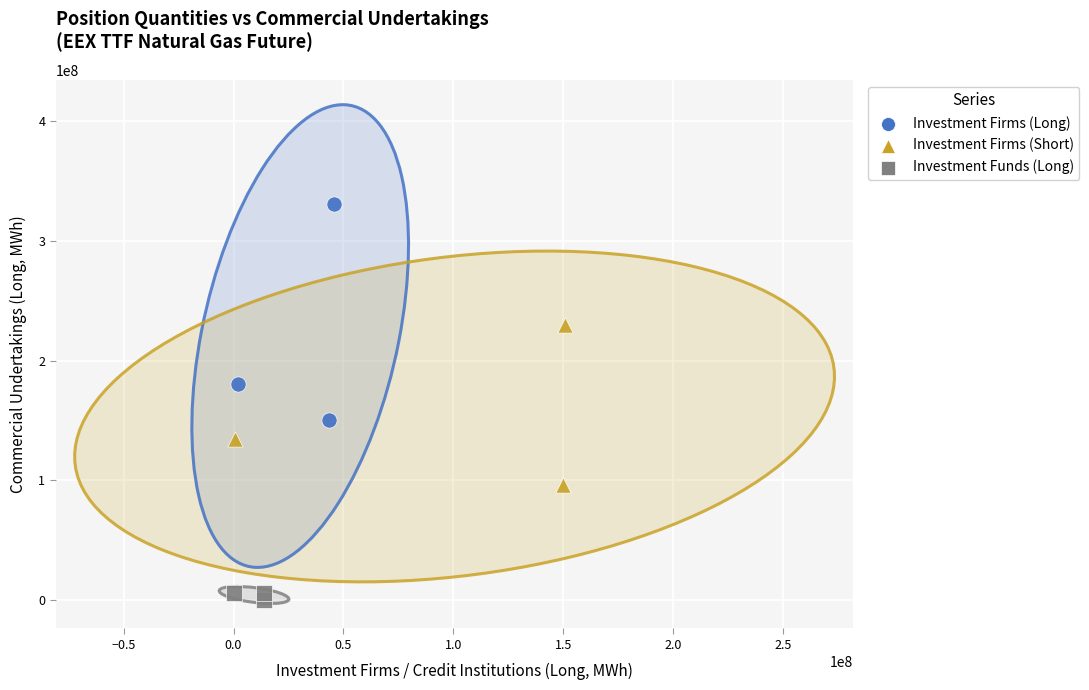

What are all the series names shown in the legend?

Investment Firms (Long), Investment Firms (Short), Investment Funds (Long)